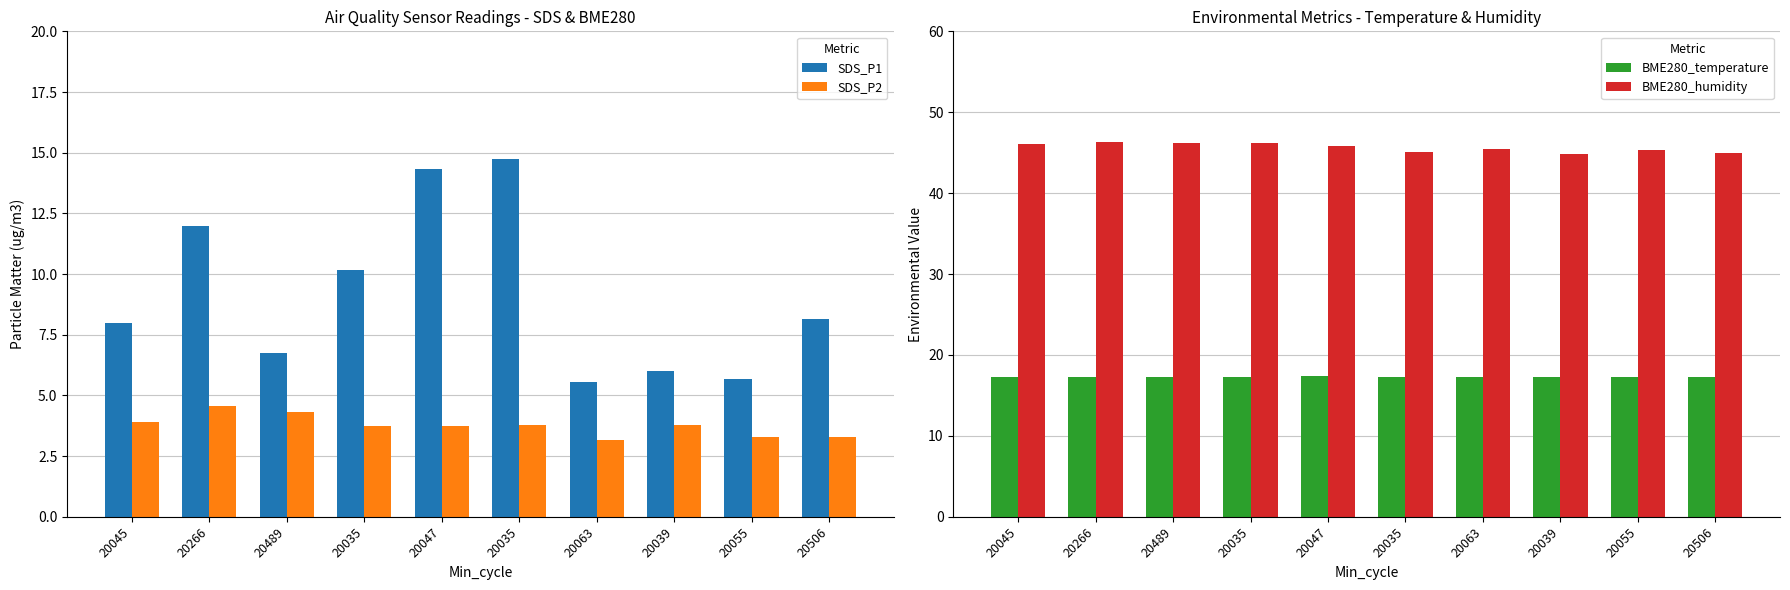

What is the difference between the SDS_P2 values at 20035 and 20063?

0.6